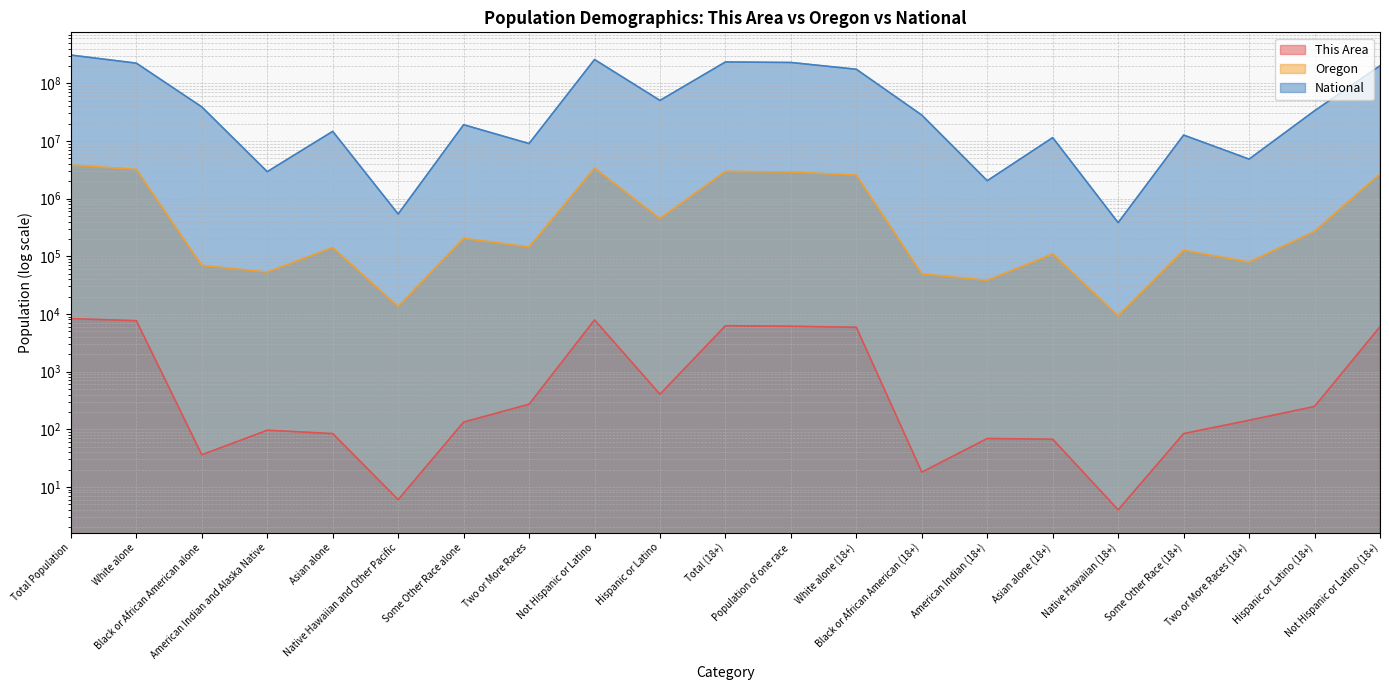

Reading left to right, transcribe all the data shown in this chart.

This Area: 8271	7645	36	96	84	6	133	271	7867	404	6238	6095	5853	18	69	67	4	84	143	248	5990
Oregon: 3831074	3204614	69206	53203	141263	13404	204625	144759	3381012	450062	2964621	2885532	2552527	49432	38255	109391	9259	126668	79089	269748	2694873
National: 308745538	223553265	38929319	2932248	14674252	540013	19107368	9009073	258267944	50477594	234564071	229723394	175134916	28088003	2043876	11422616	382409	12651574	4840677	33346703	201217368